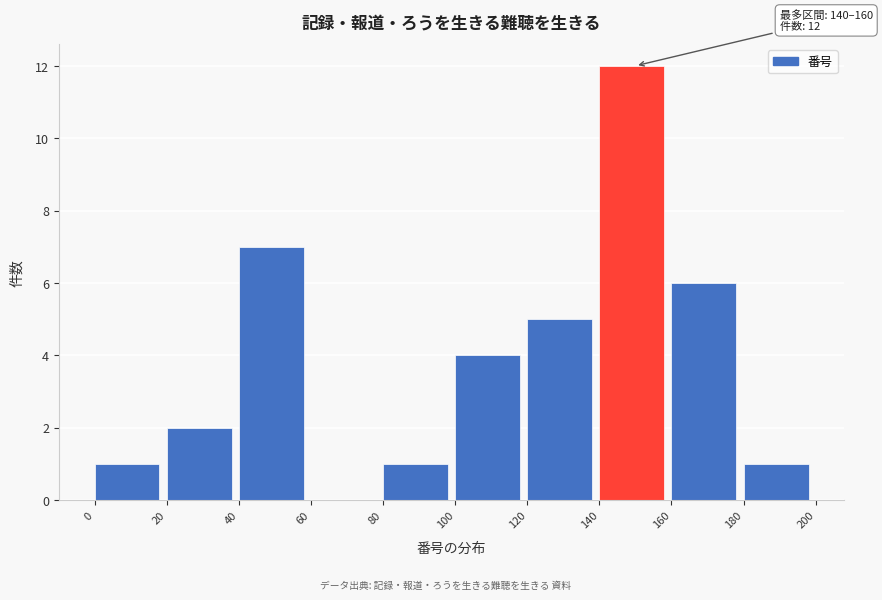

Over which range of the x-axis is the bar tallest?

140 to 160